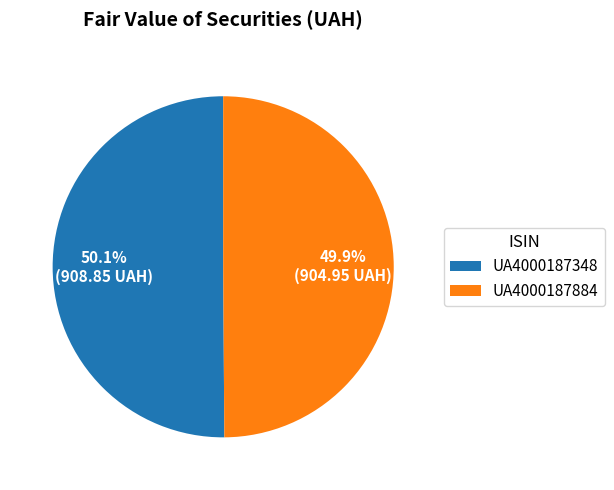

What percentage is the UA4000187348 slice, to the nearest percent?

50%